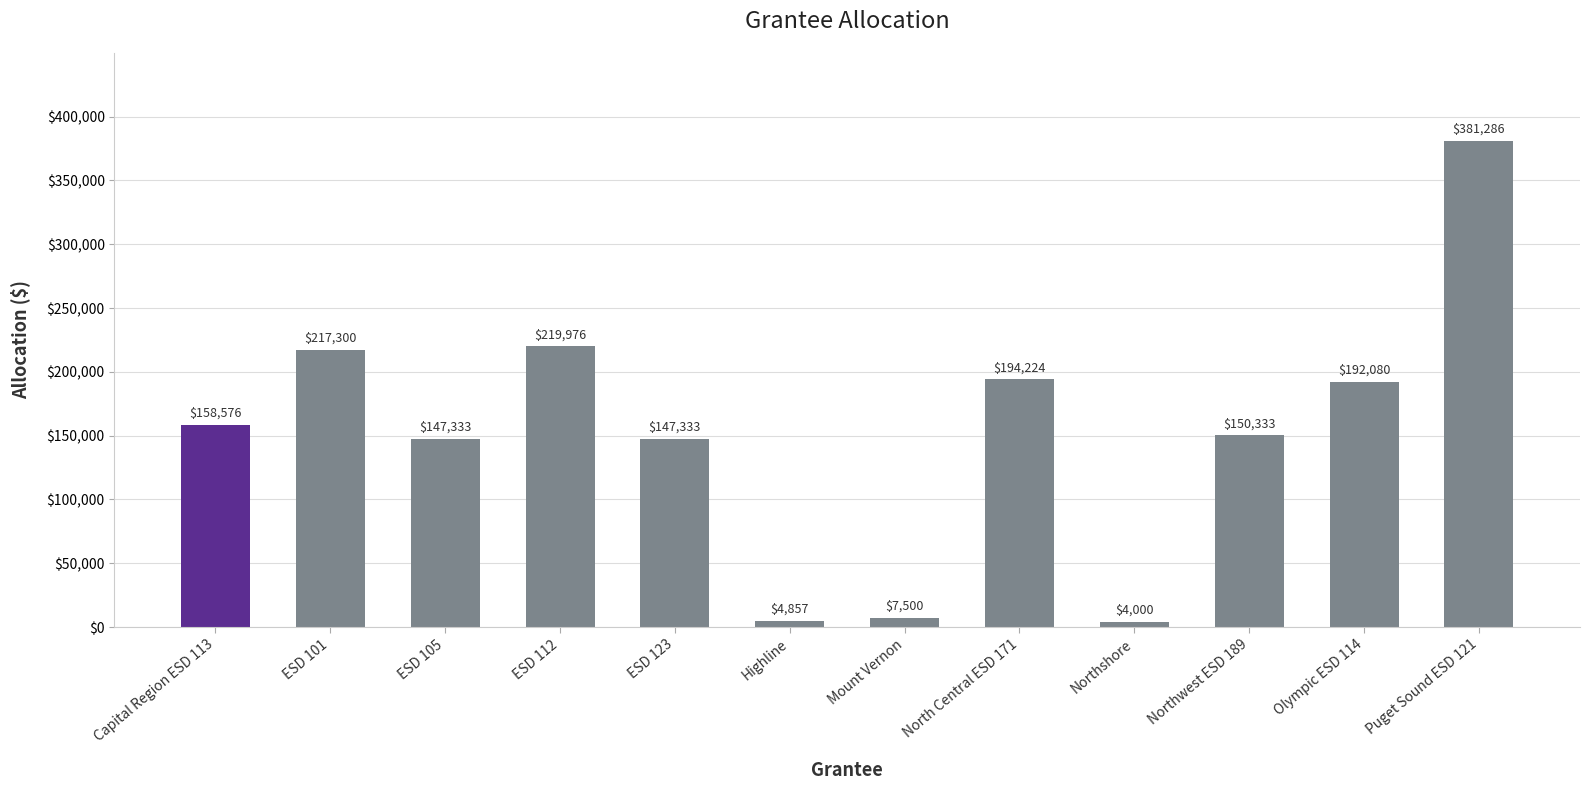

The chart shows a value of 150333 at Northwest ESD 189. True or false?

True